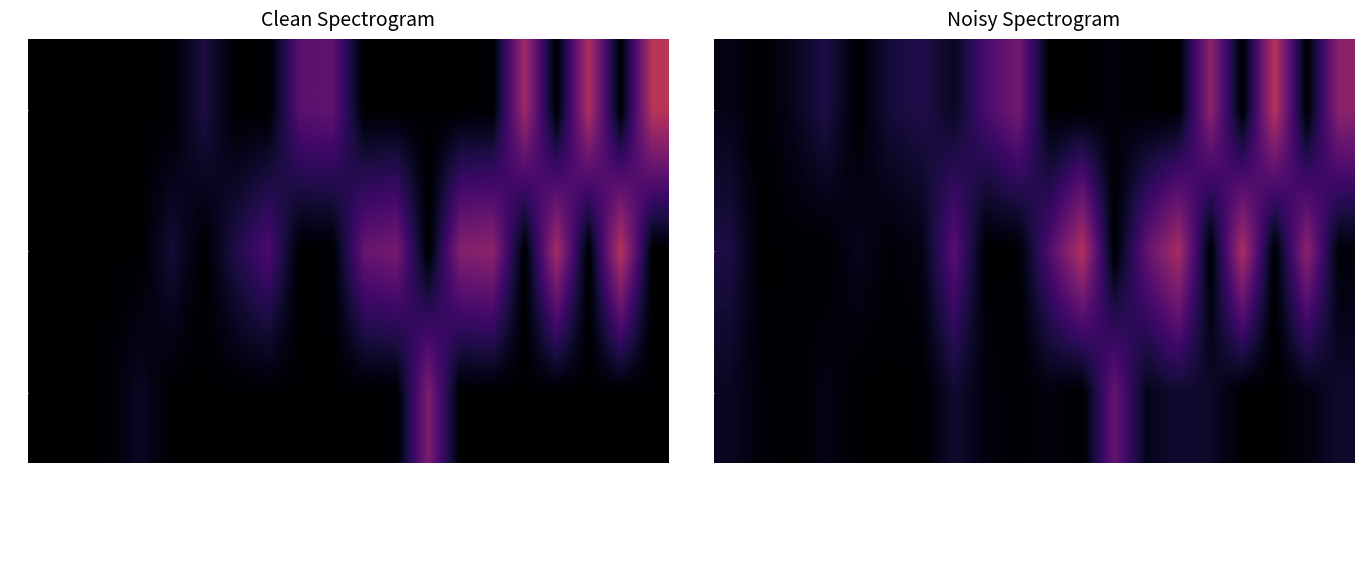

At how many categories does at least one series exceed 0?

20